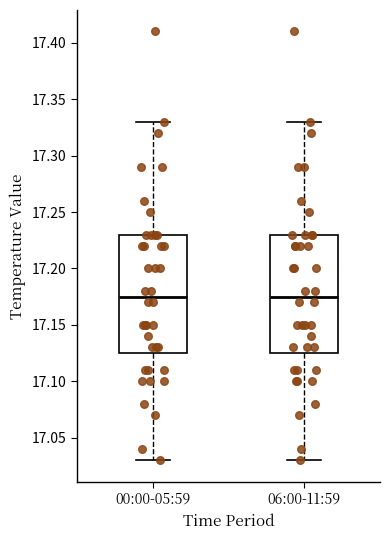

Where does the lower whisker of the box for 00:00-05:59 end on the y-axis? The values are not printed on the chart, so give them approximately, as read against the axis.

17.030